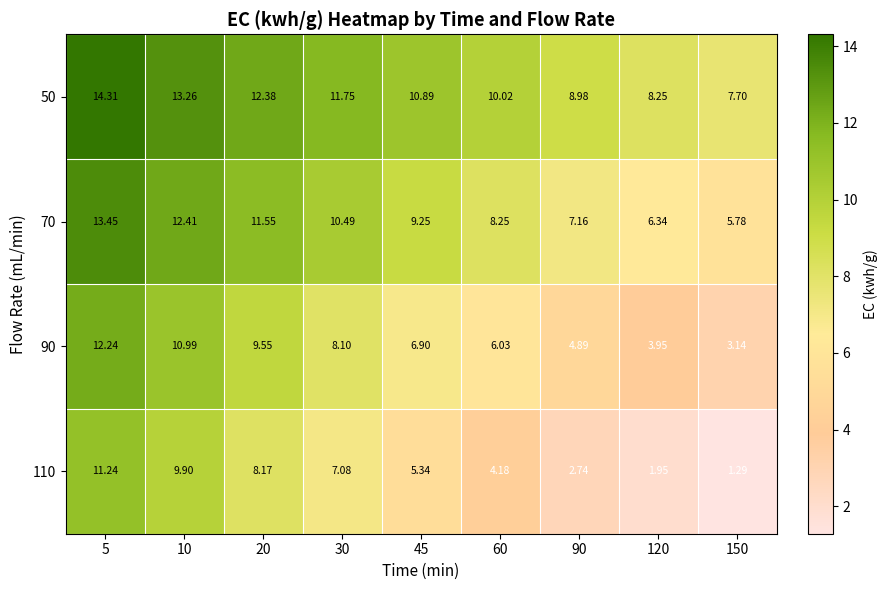

Is the value of 70 at 90 greater than the value of 110 at 120?

Yes